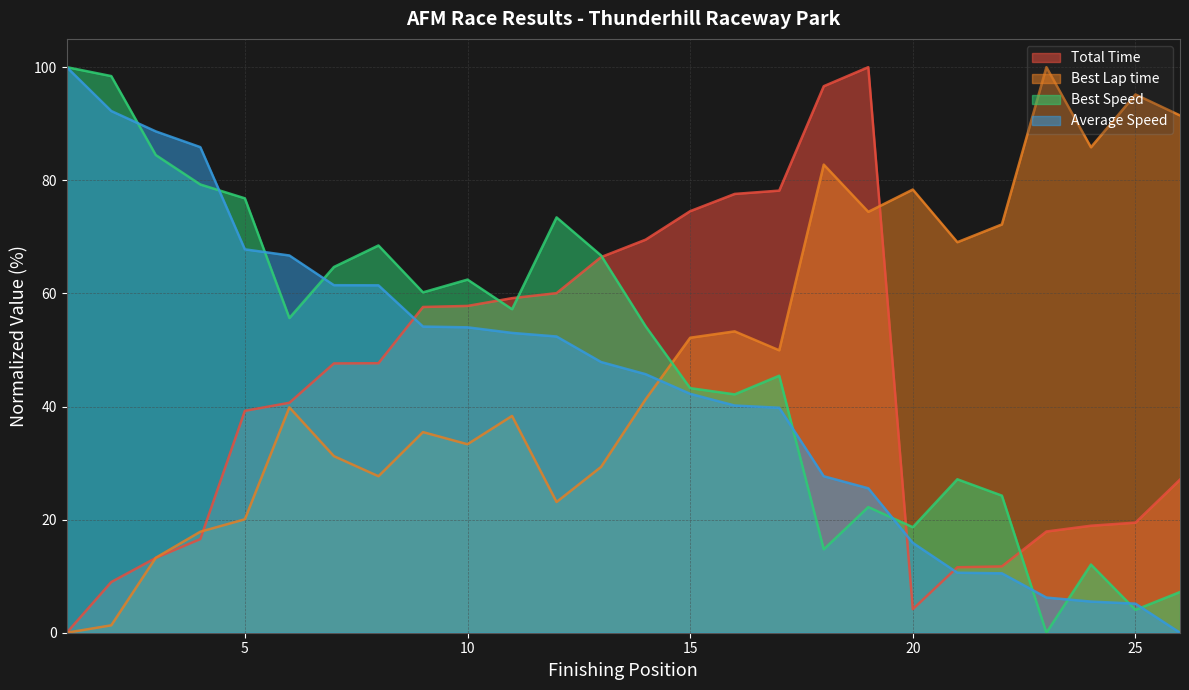

The value of Average Speed at Reece Warfield is 19.1. True or false?

False